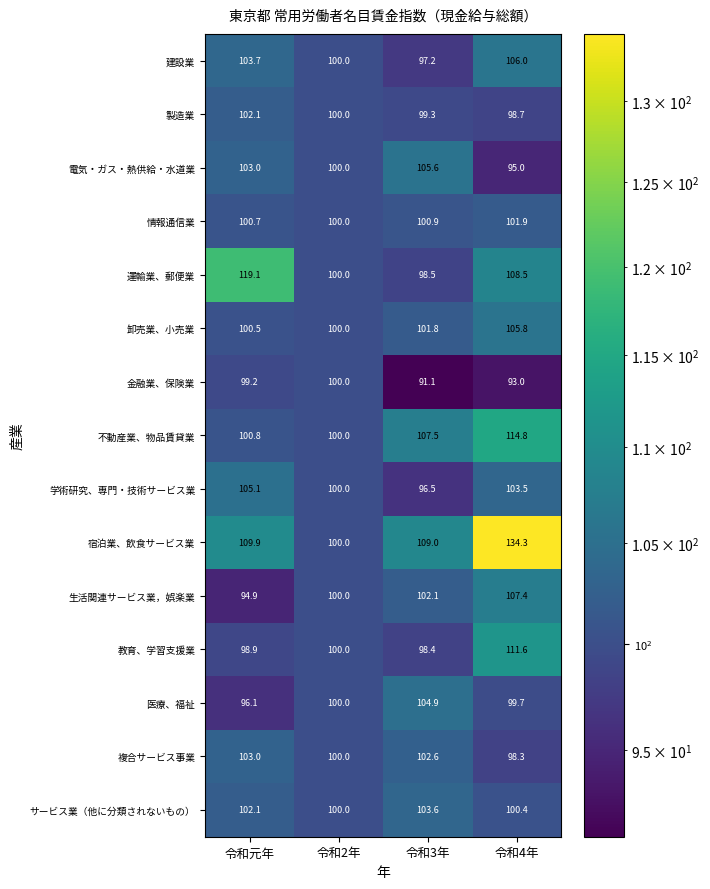

Count the number of data series in this chart.

15